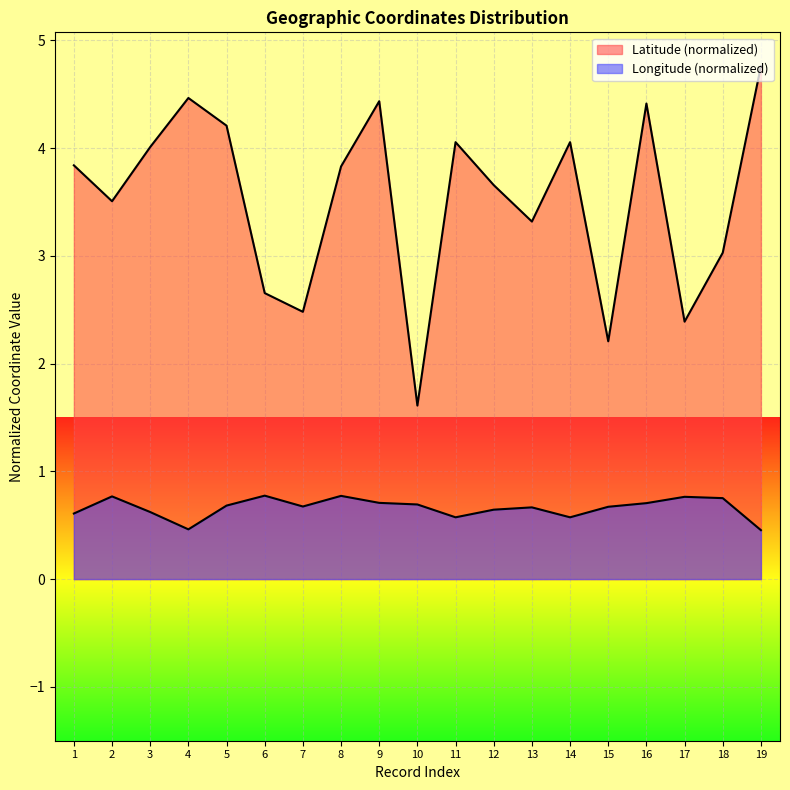

Where is the first local maximum for Longitude?

2